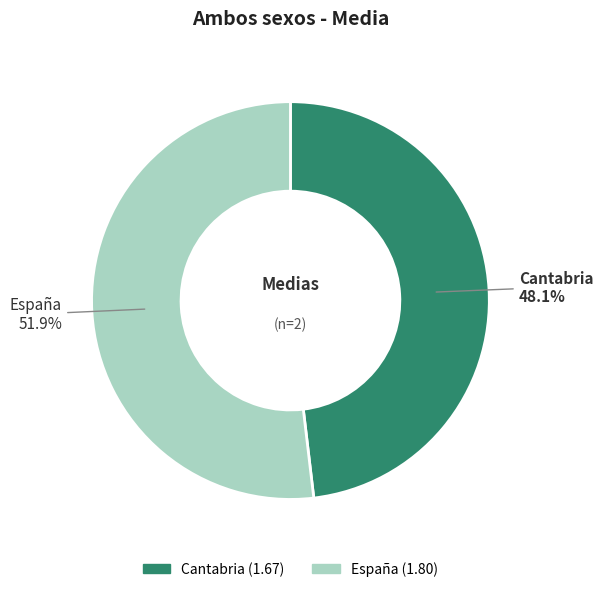

Is Cantabria the majority of the pie?

No